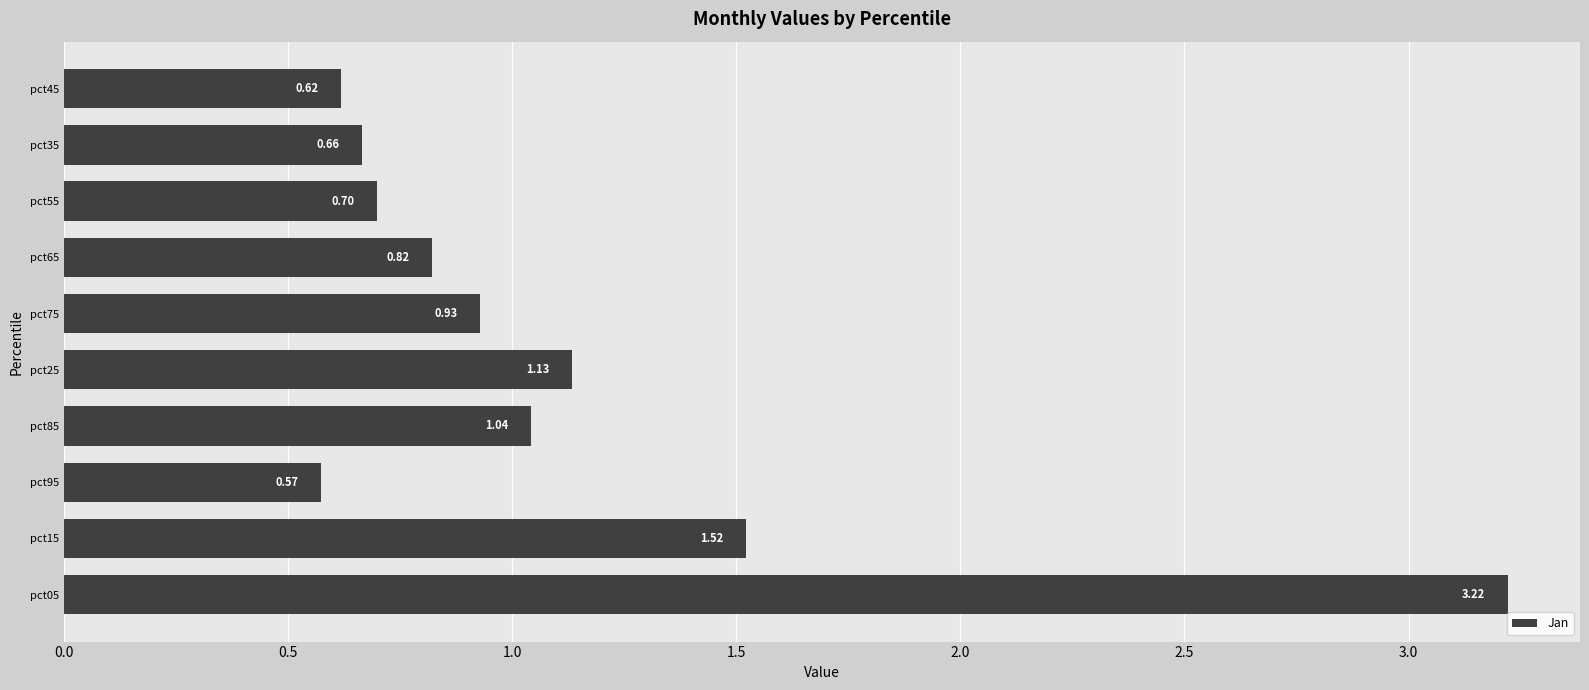

What is the difference between the values at pct05 and pct25?

2.1